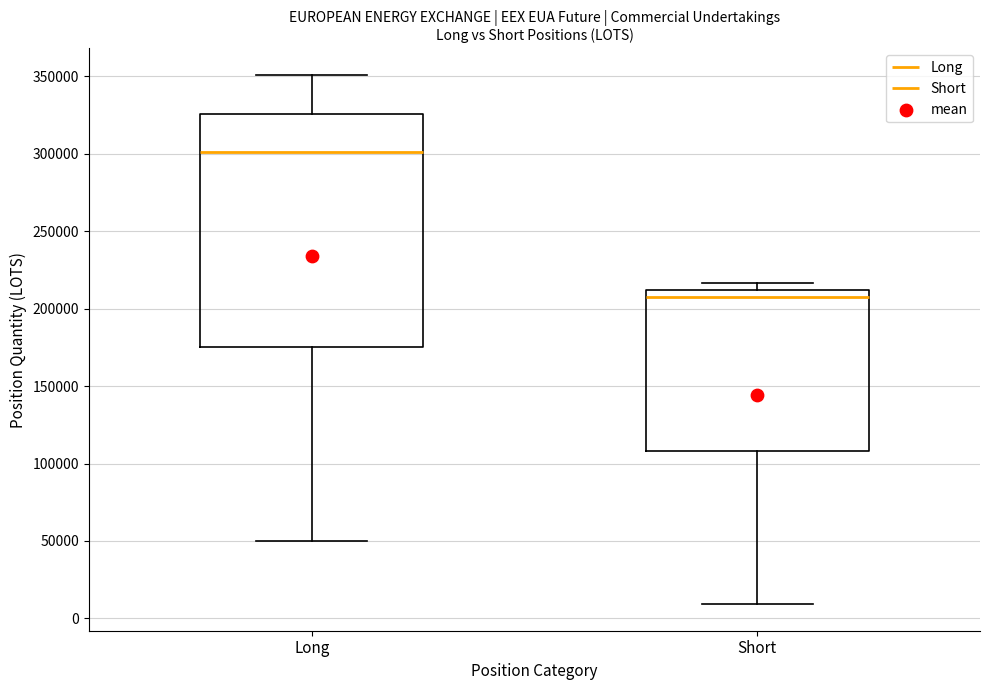

Which box is the tallest, from its lower edge to its upper edge?

Long